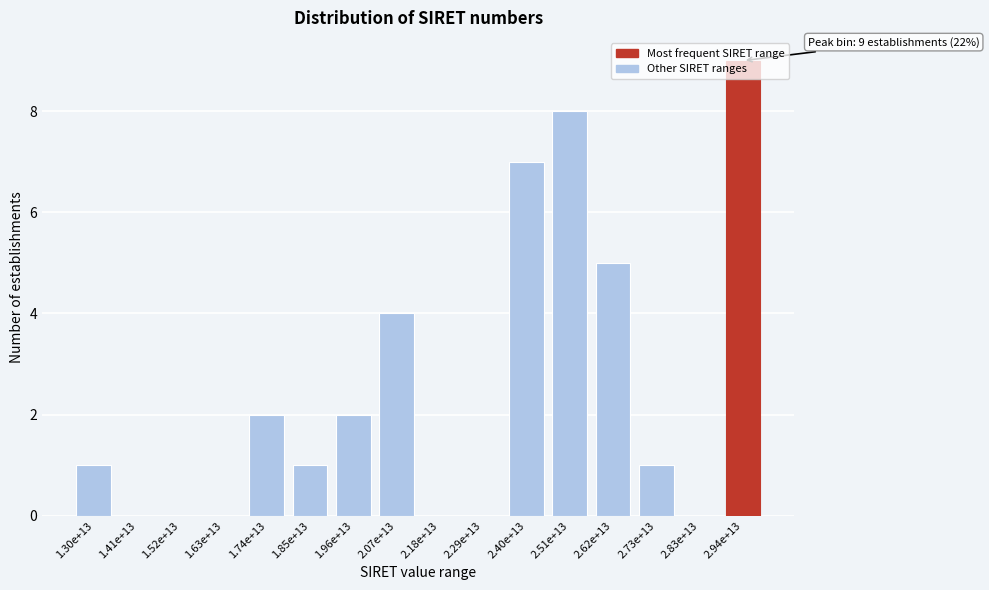

What is the change in value from 1.74e+13 to 2.94e+13?

+7